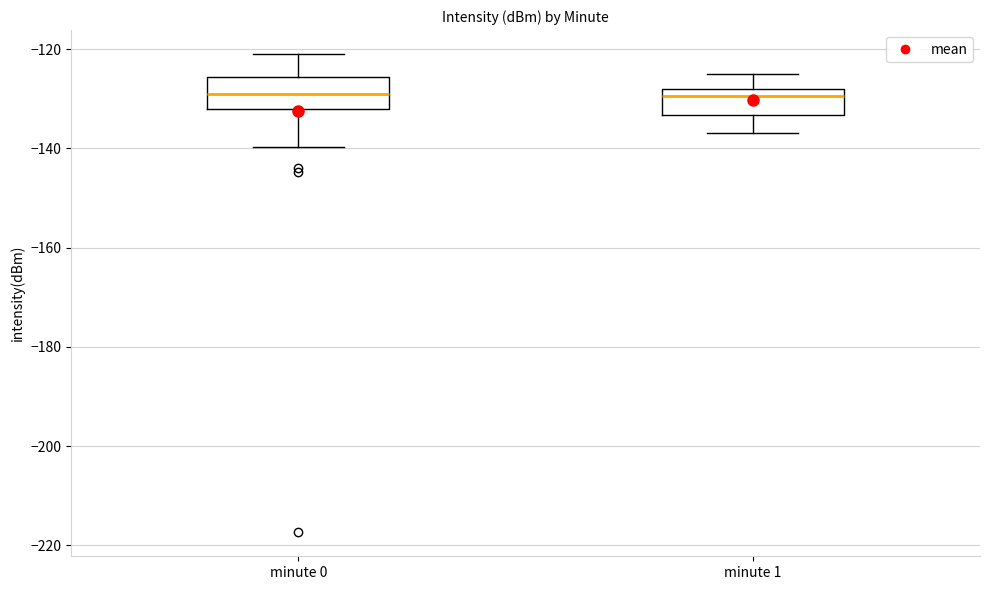

Reading left to right, read every box against the y-axis: the position of its median line, the range the box covers, and the ends of its whiskers. The values are not printed on the chart, so give them approximately, as read against the axis.

minute 0: median -128, box -132 to -126, whiskers -140 to -120
minute 1: median -130, box -134 to -128, whiskers -136 to -126